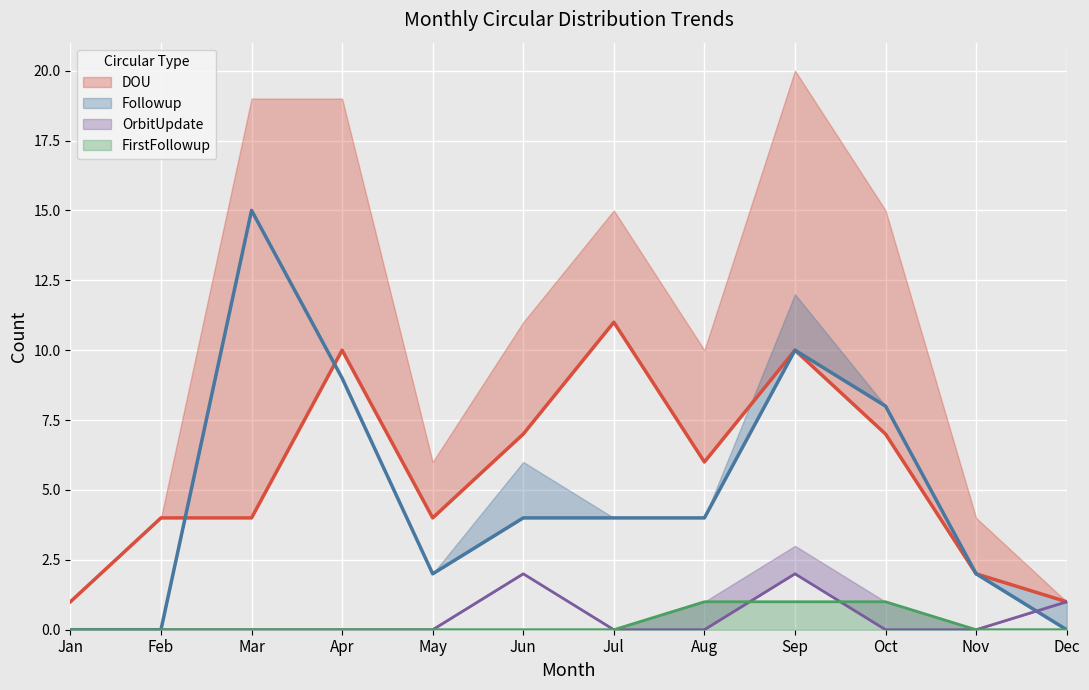

Where is the first local minimum for DOU?

May